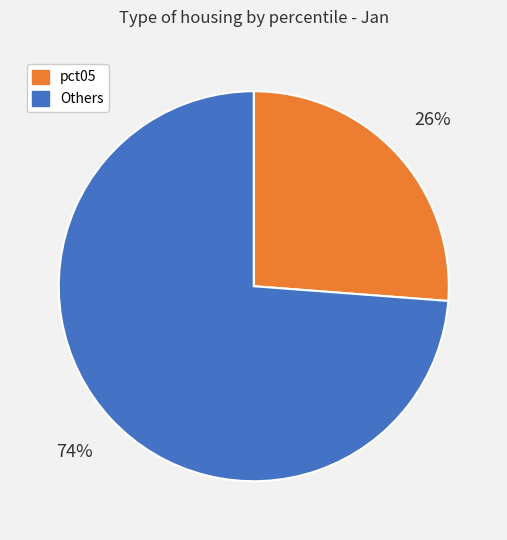

Is there a majority slice in this chart?

Yes